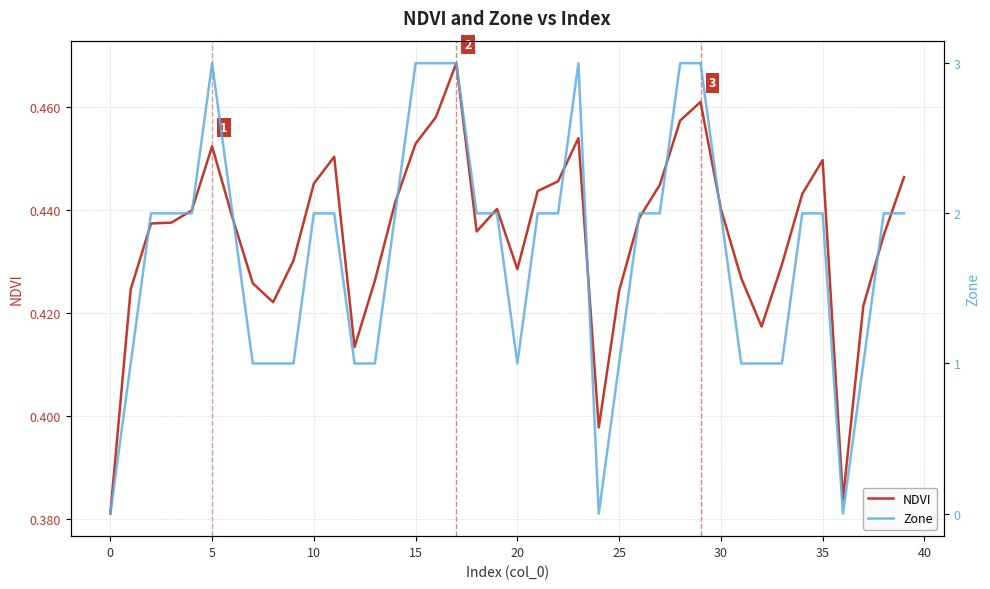

The NDVI series shows 0.6 at 25. True or false?

False